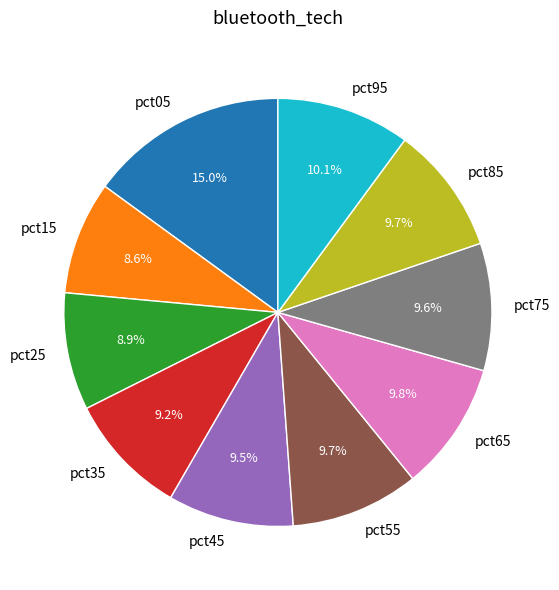

Which has a higher value, pct75 or pct25?

pct75